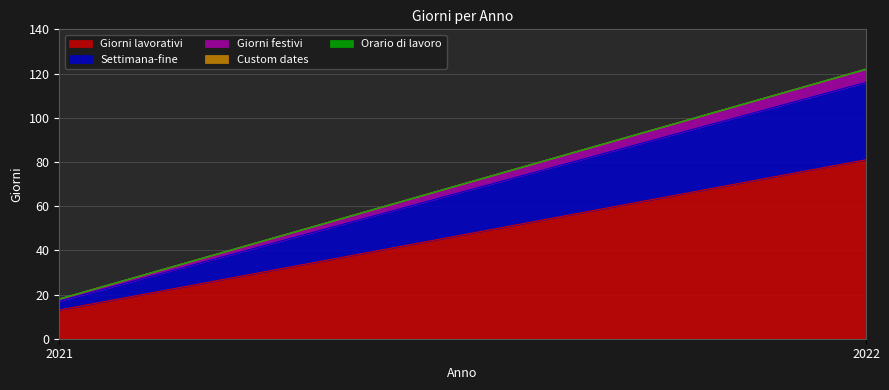

Which series has the largest total across all categories?

Giorni lavorativi